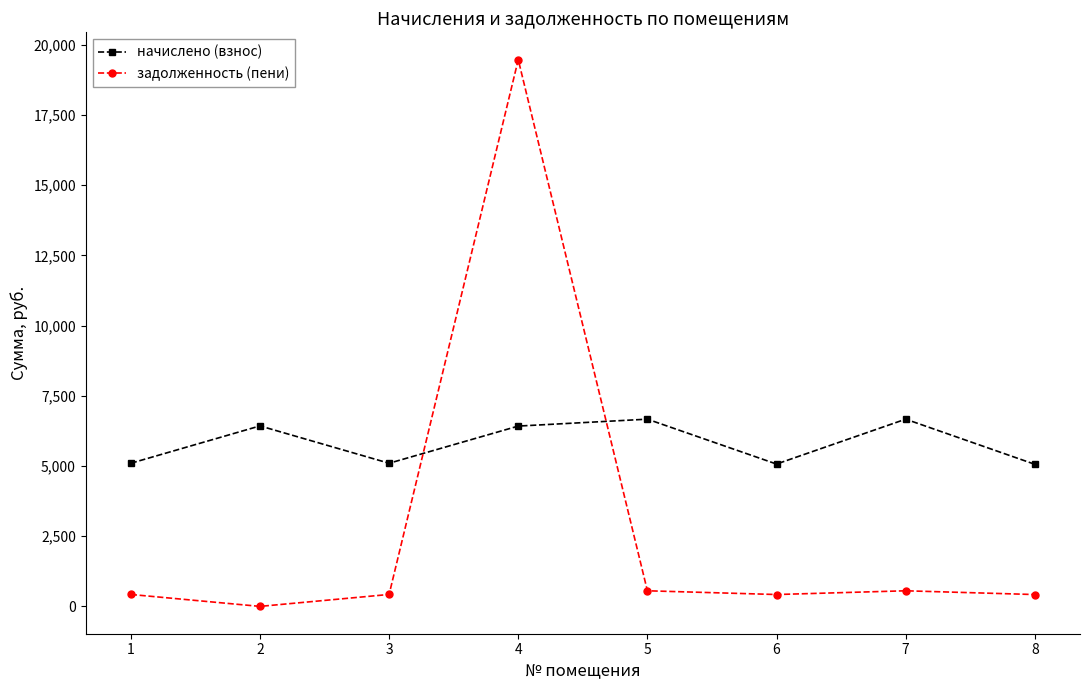

Rank the series by their average value, from lowest to highest.

задолженность (пени), начислено (взнос)